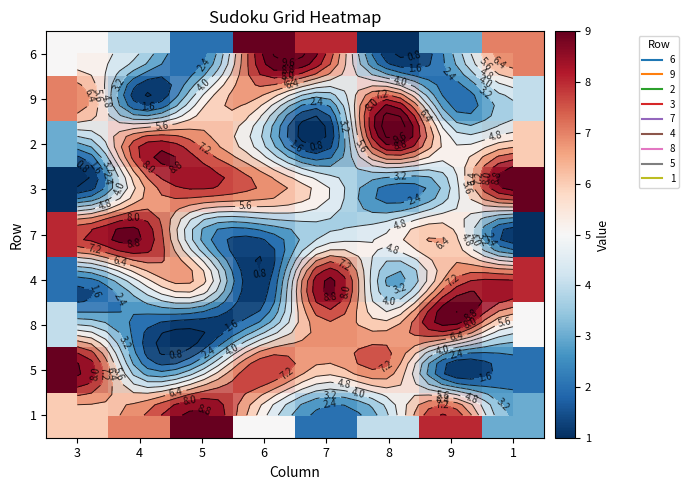

At which category does the chart reach its minimum across all series?

8